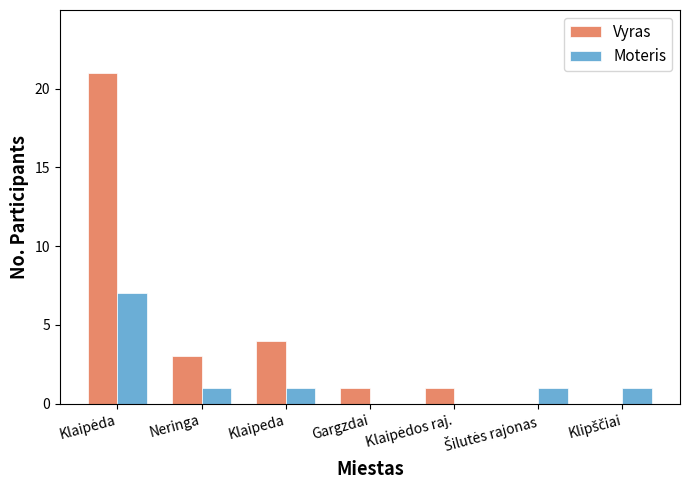

What is the highest value of the Moteris series?

7